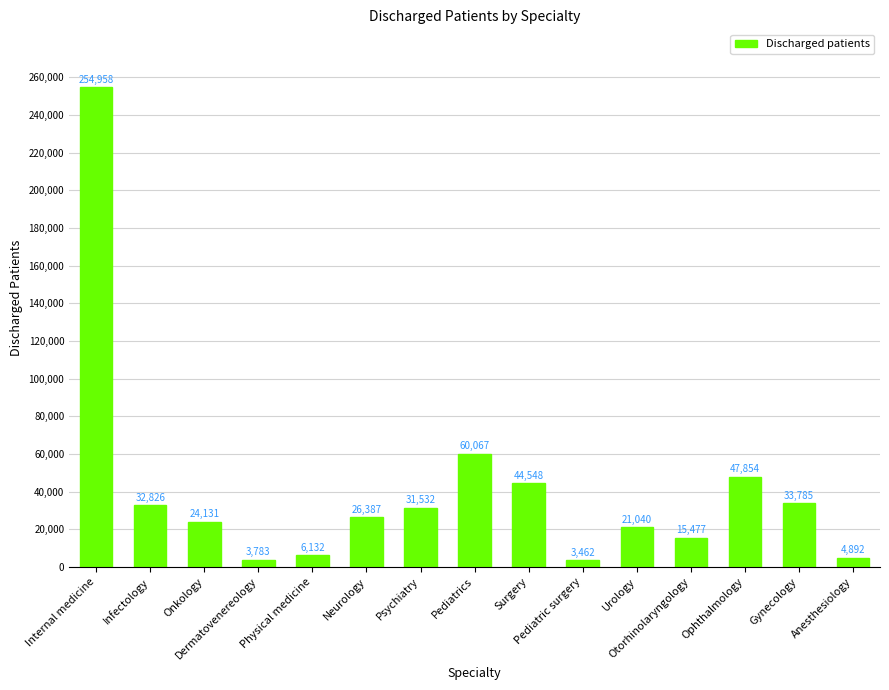

At which label does the data first exceed 26387?

Internal medicine